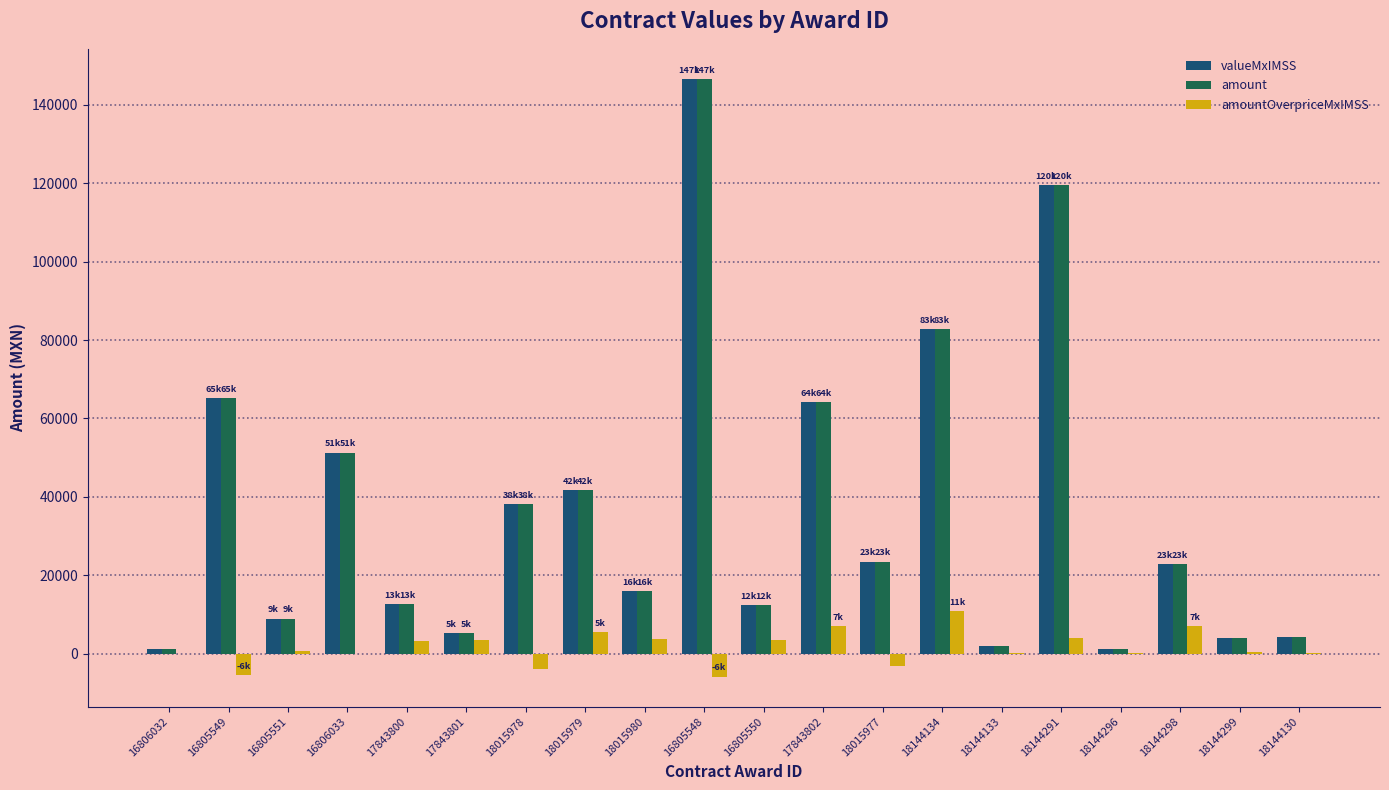

The amount series shows 41653.3 at 18015979. True or false?

True